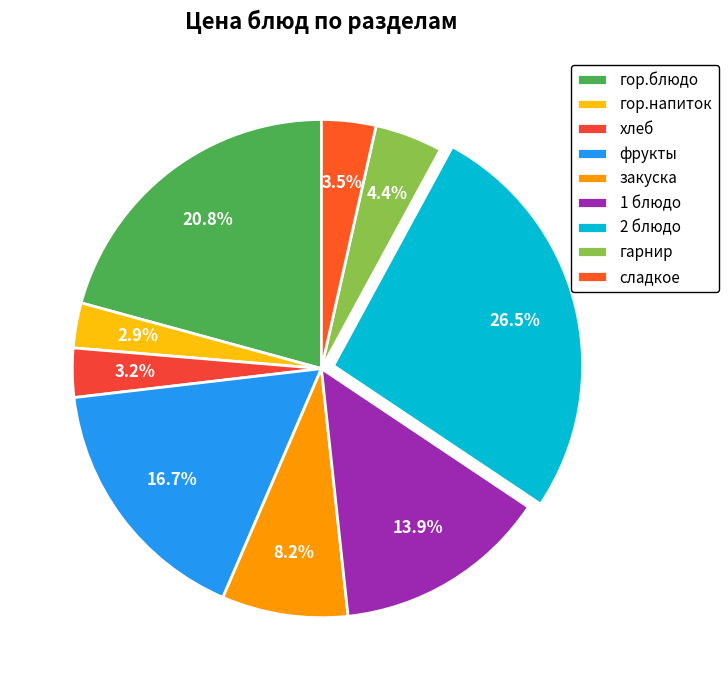

Which category has the smallest portion of the pie?

гор.напиток